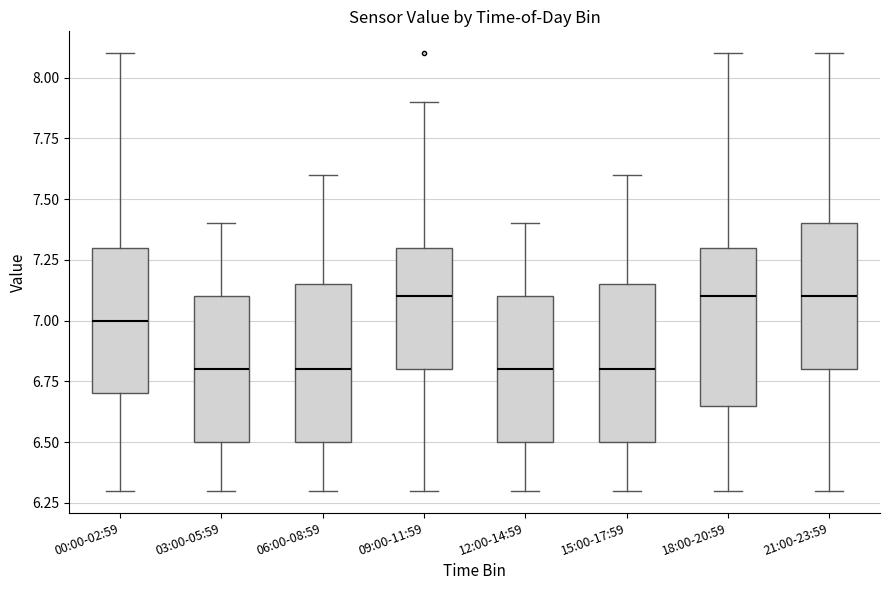

Where does the lower whisker of the box for 18:00-20:59 end on the y-axis? The values are not printed on the chart, so give them approximately, as read against the axis.

6.30